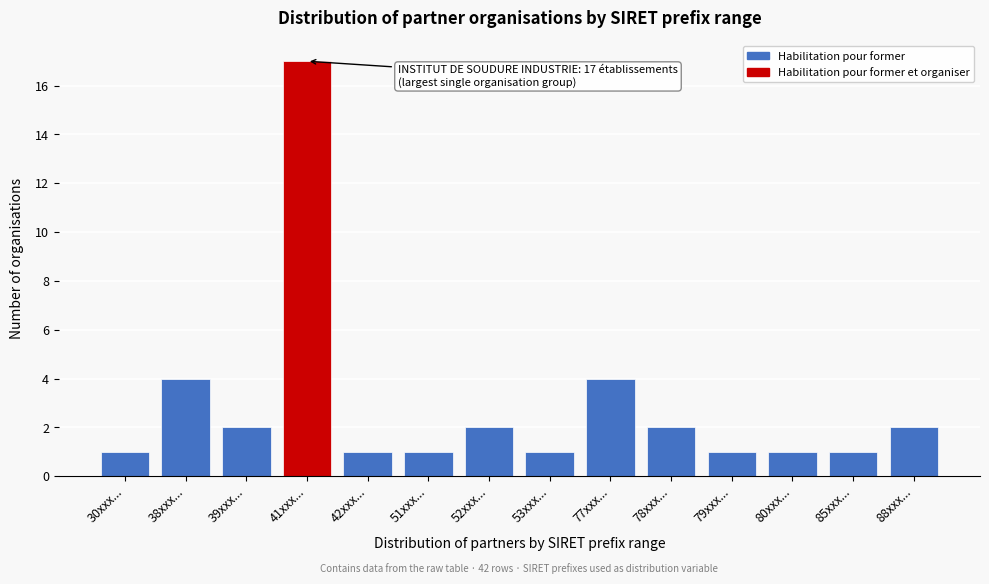

Reading left to right, extract all data points from this chart.

30xxx...=1	38xxx...=4	39xxx...=2	41xxx...=17	42xxx...=1	51xxx...=1	52xxx...=2	53xxx...=1	77xxx...=4	78xxx...=2	79xxx...=1	80xxx...=1	85xxx...=1	88xxx...=2